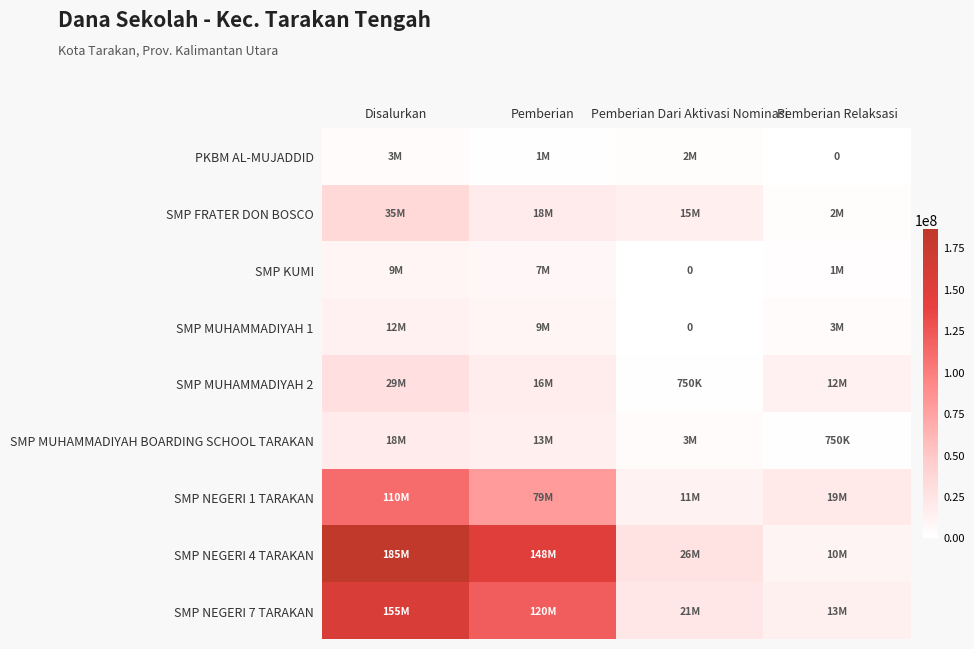

What is the difference between the highest and lowest values at Disalurkan?

182250000